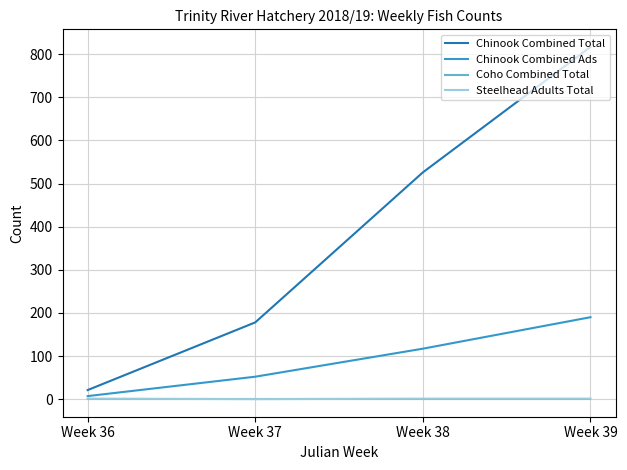

The Chinook Combined Ads series shows 52 at Week 37. True or false?

True